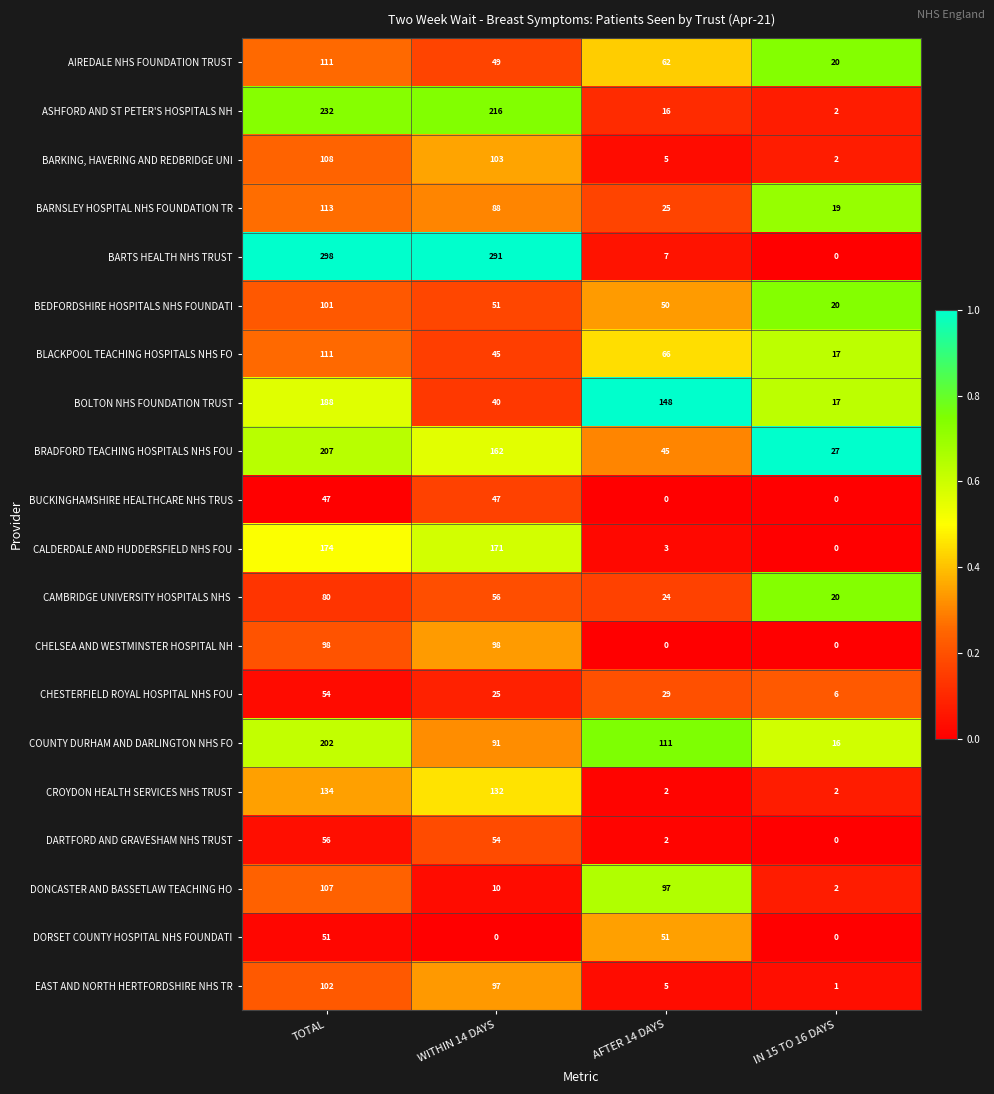

What is the greatest value displayed?

298